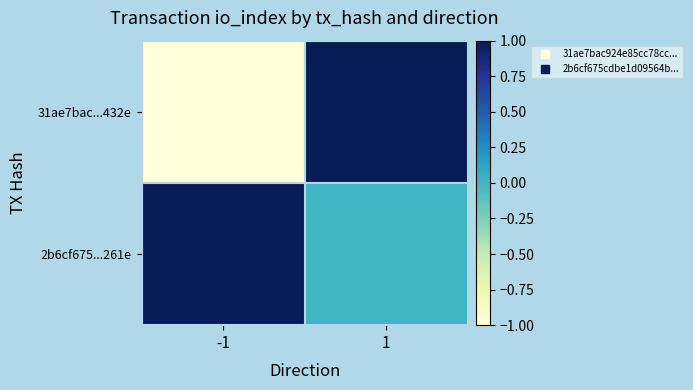

Rank the series by their maximum value, from lowest to highest.

31ae7bac...432e, 2b6cf675...261e